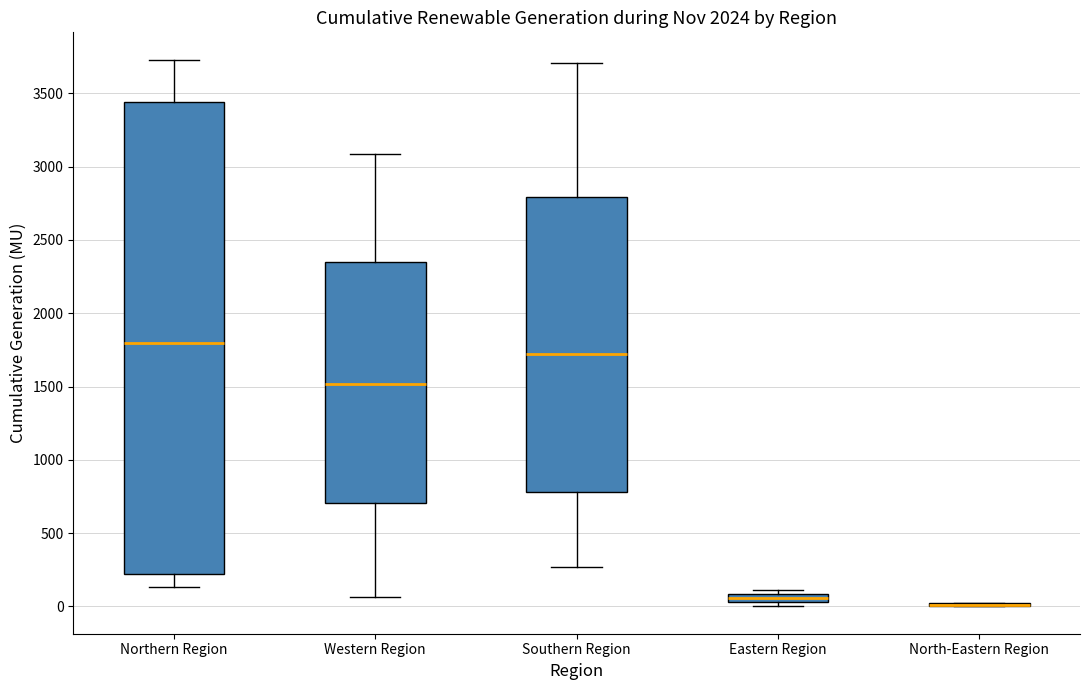

Where does the median line of the box for Southern Region sit on the y-axis? The values are not printed on the chart, so give them approximately, as read against the axis.

1700